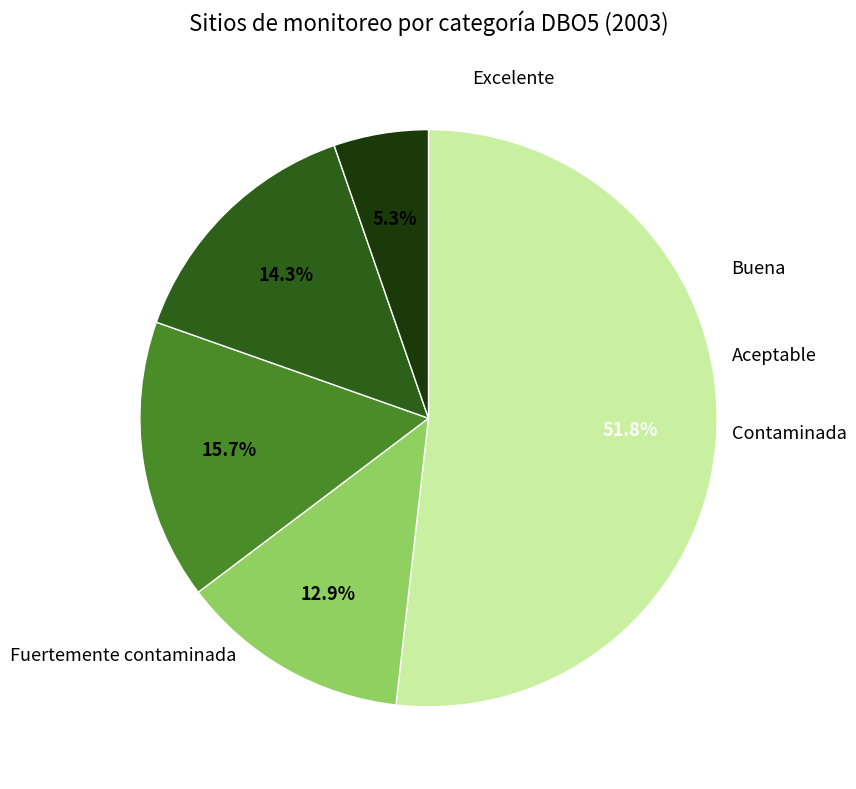

Is there a majority slice in this chart?

Yes